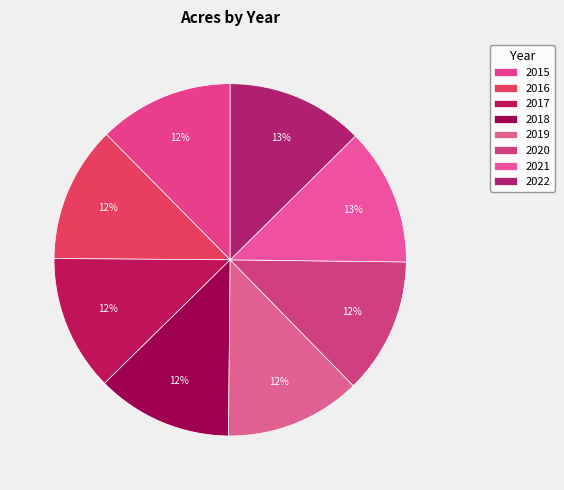

Is it true that 2017 is 26% of the pie?

False